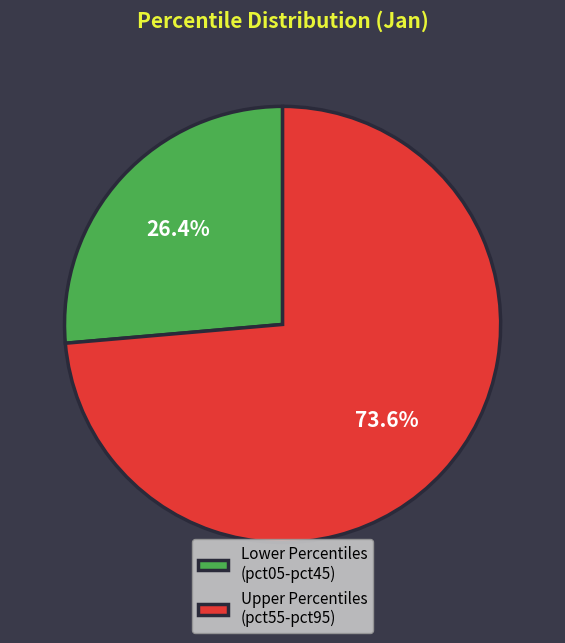

What is the ratio of the value at Lower Percentiles (pct05-pct45) to the value at Upper Percentiles (pct55-pct95)?

0.4